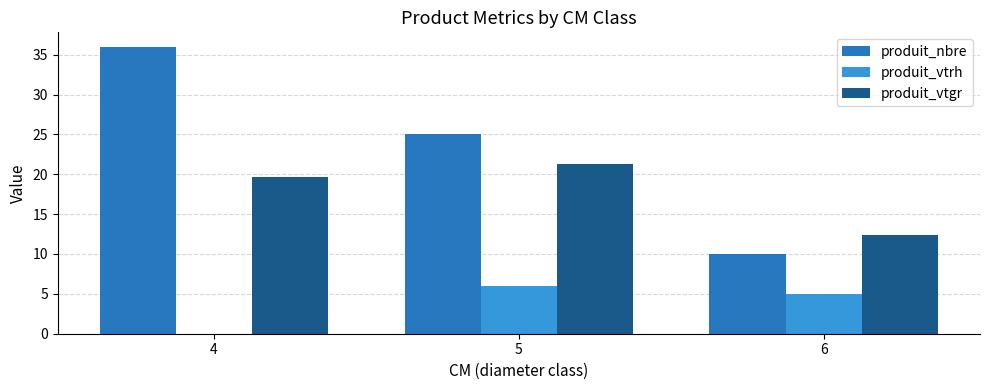

What is the highest value of the produit_vtrh series?

6.0